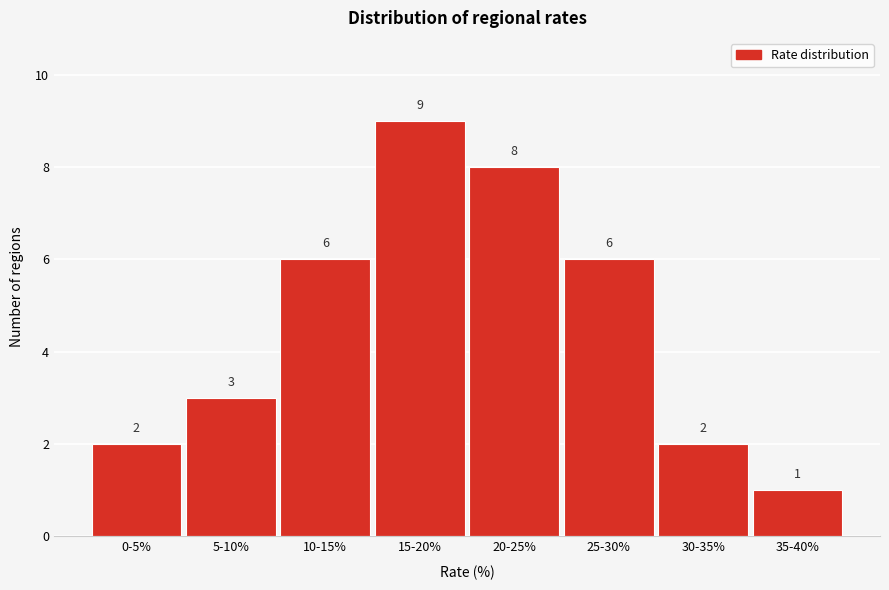

Reading left to right, what are all the values shown in this chart?

2	3	6	9	8	6	2	1